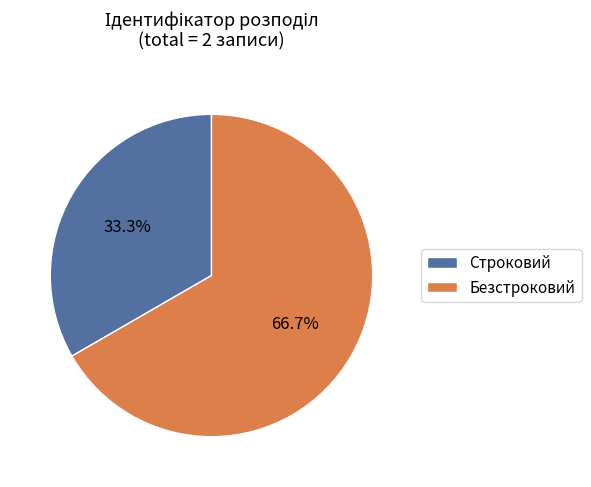

To the nearest percent, what portion does Безстроковий represent?

67%